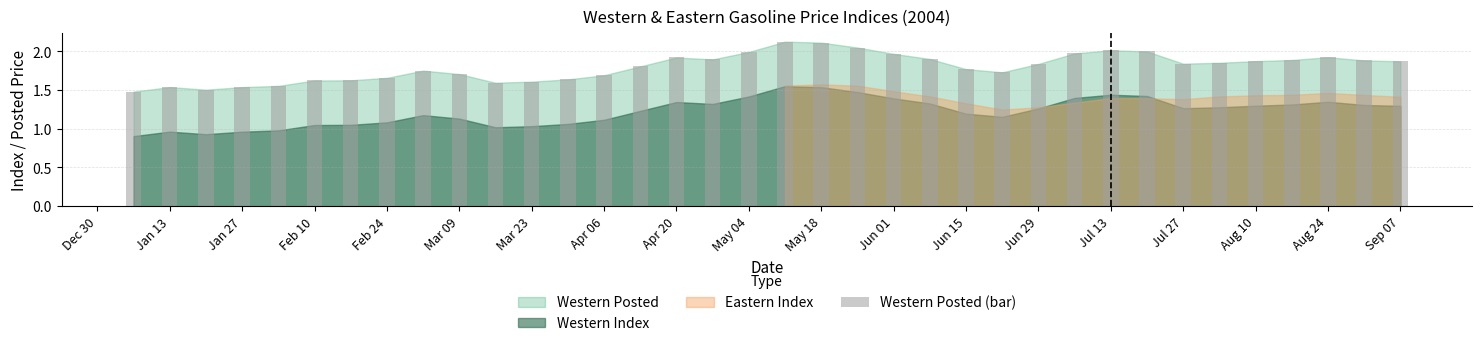

What is the difference between the second highest and minimum values?

0.6